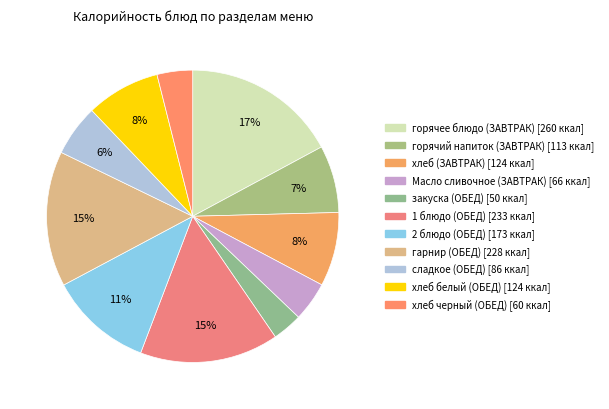

True or false: сладкое (ОБЕД) accounts for 1% of the total.

False